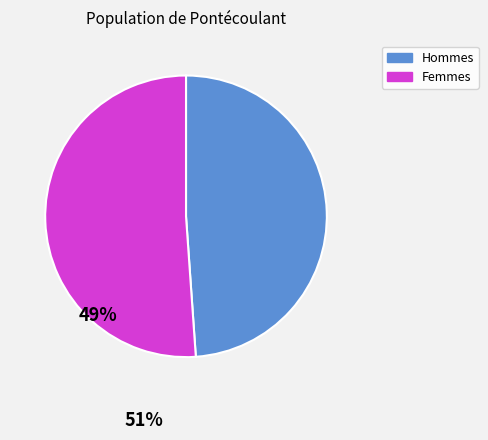

Does any single category account for the majority?

Yes